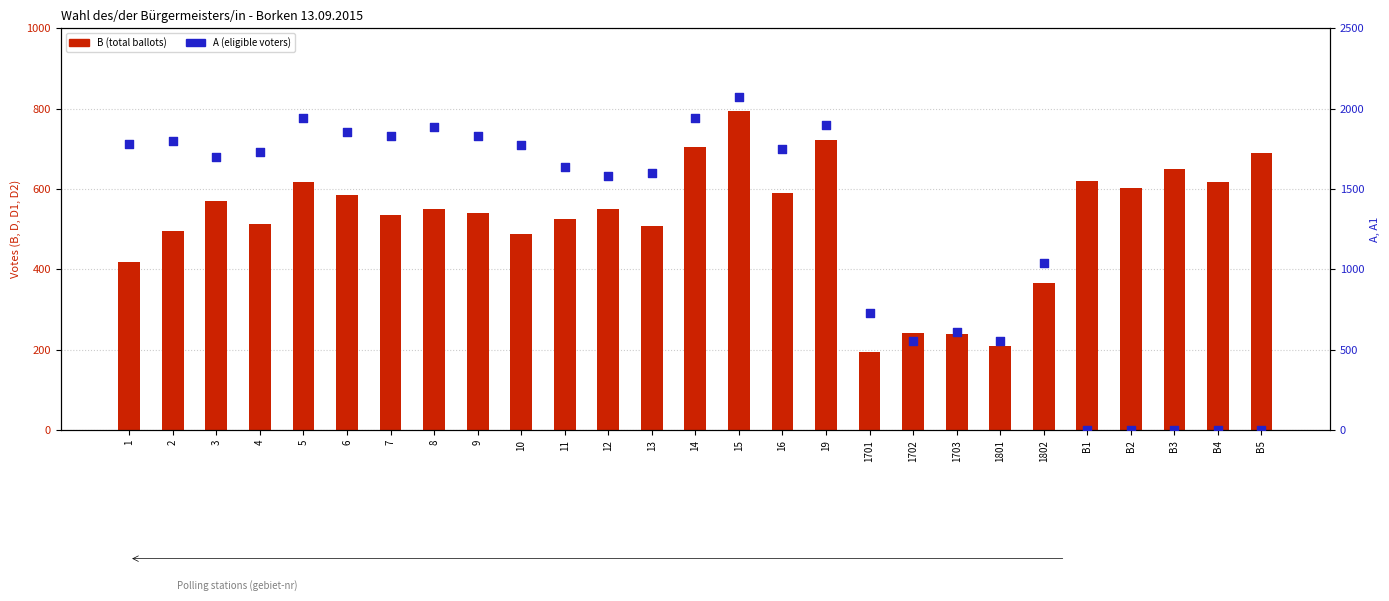

Which series has the largest total across all categories?

A (eligible voters)